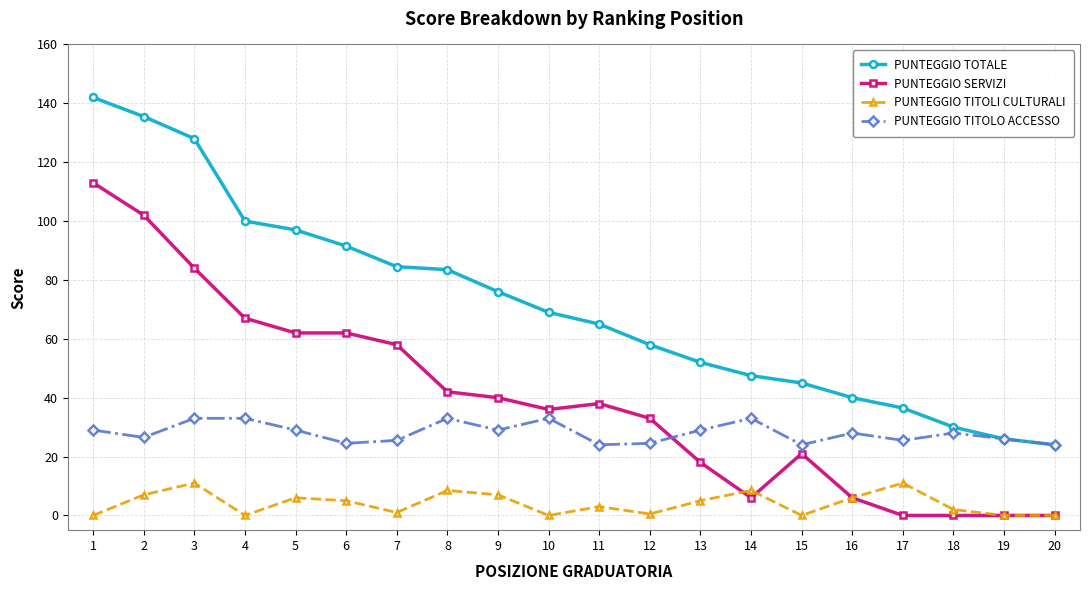

Is the value of PUNTEGGIO SERVIZI at 16 greater than the value of PUNTEGGIO TOTALE at 11?

No